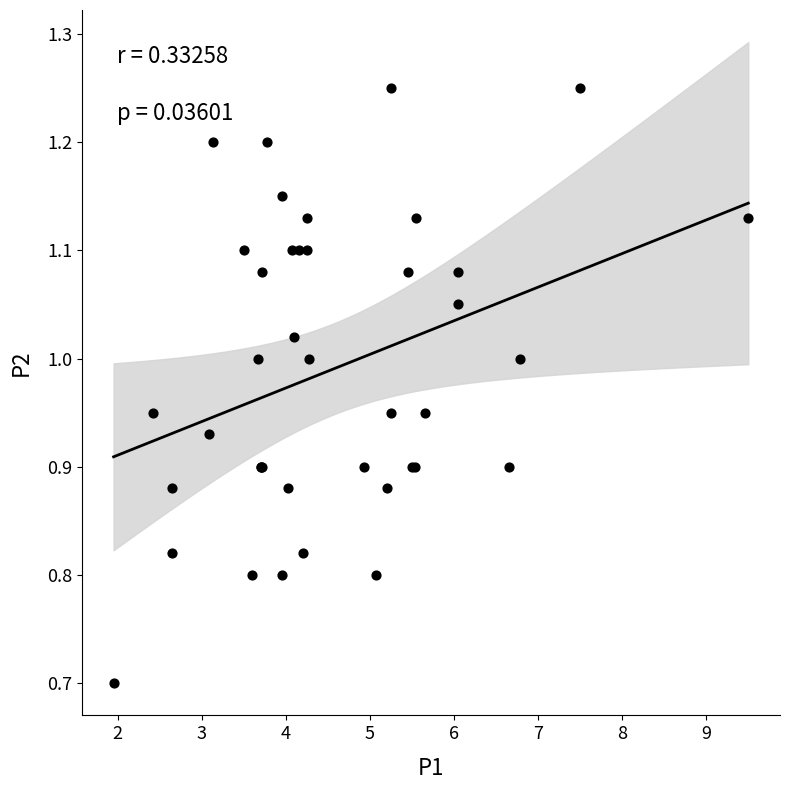

What Y value in the scatter plot is closest to 0?

0.7